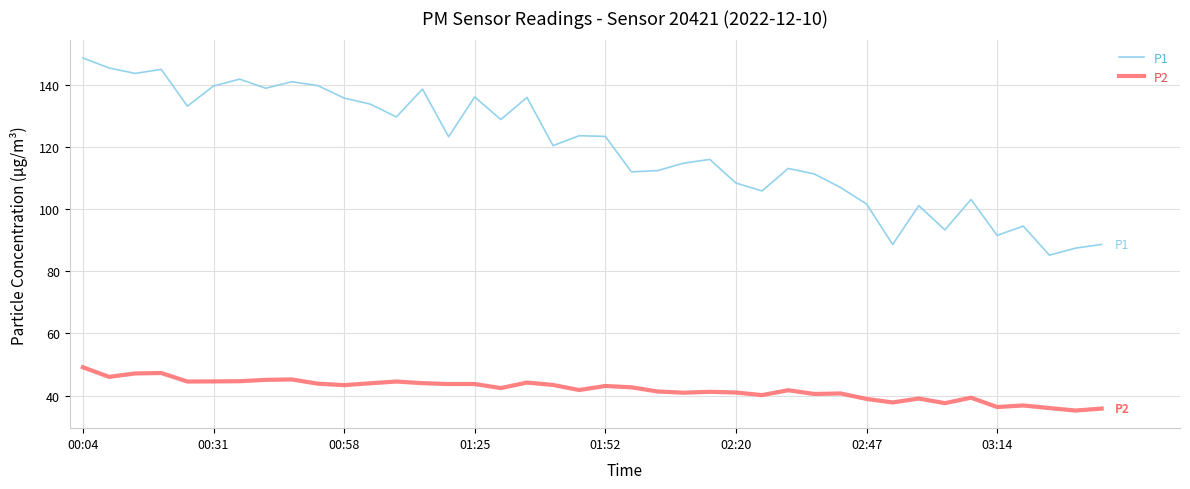

What is the highest value of the P2 series?

49.1